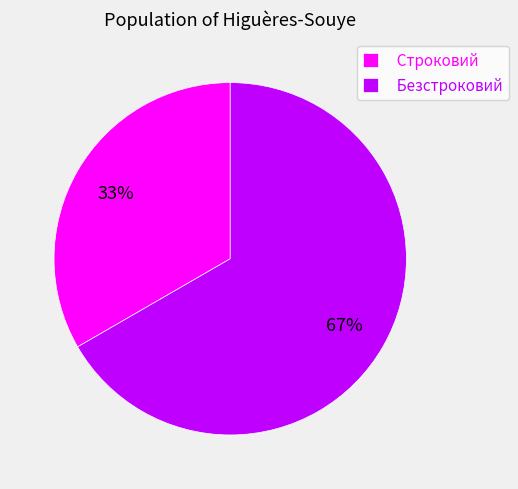

To the nearest percent, what percentage of the pie is Строковий?

33%